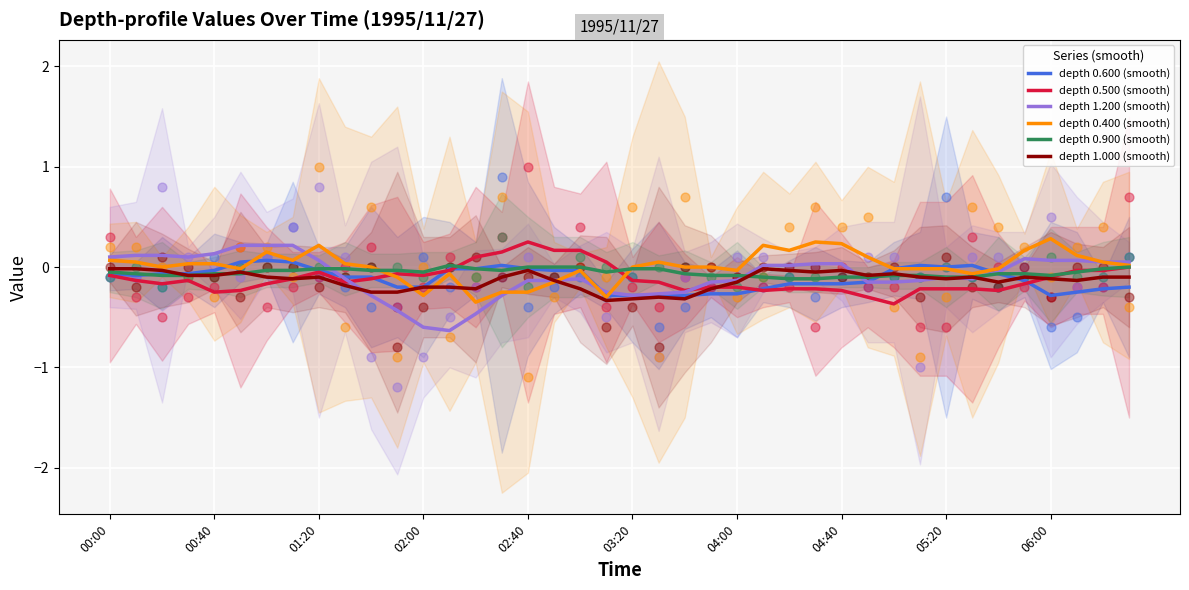

Which series has the widest spread of Y values?

0.400